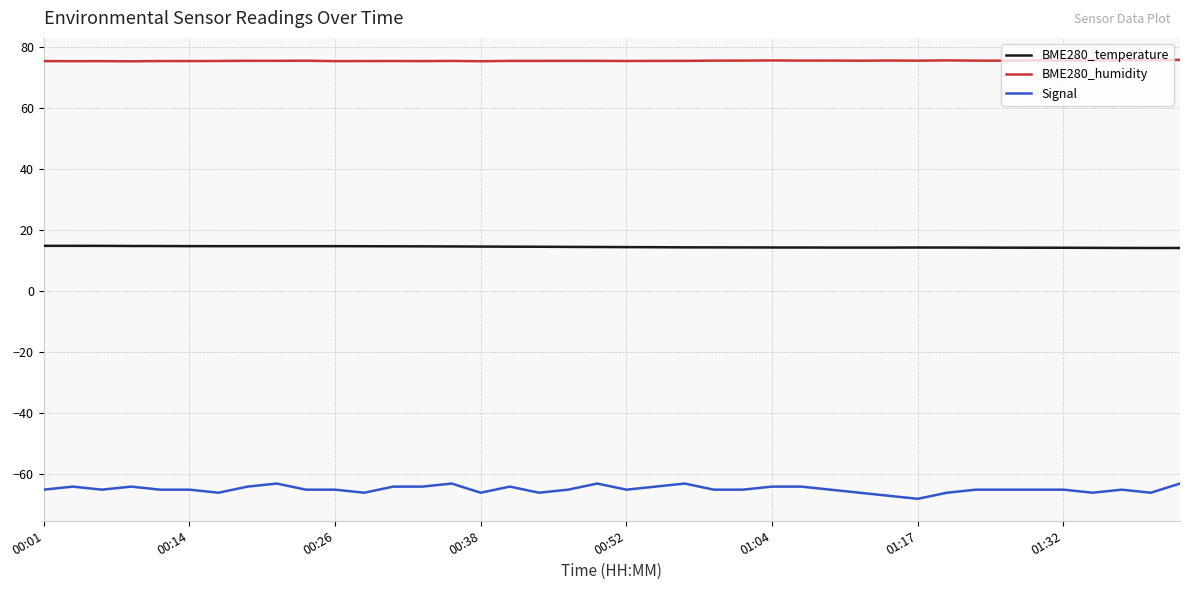

True or false: Signal has more than 0 points higher than both neighbors.

True